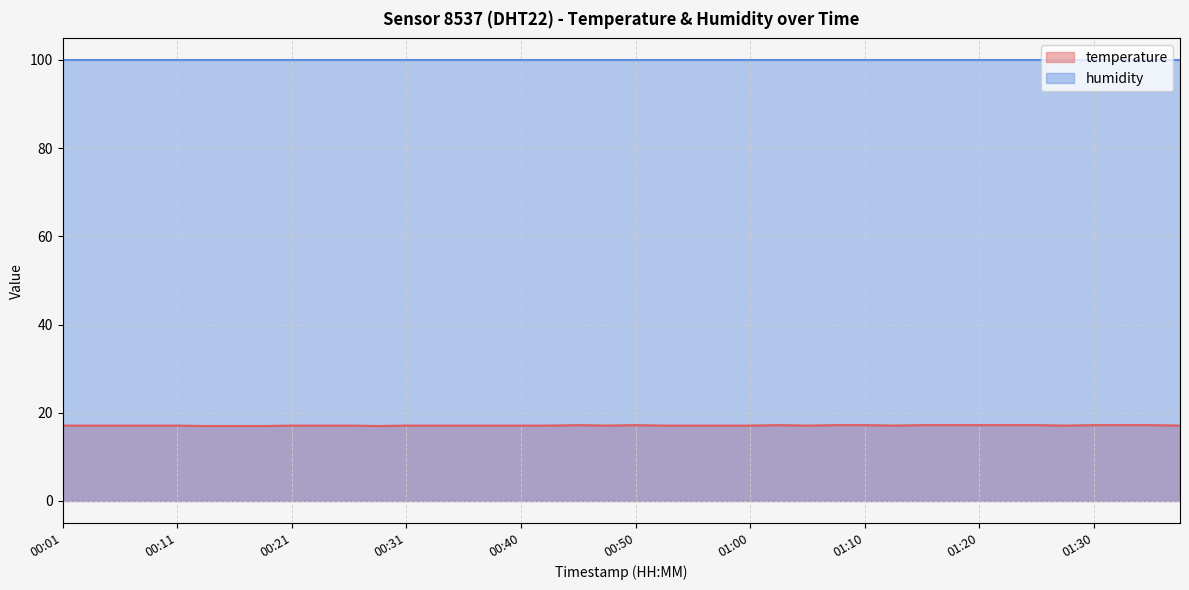

At how many categories does at least one series exceed 39?

40